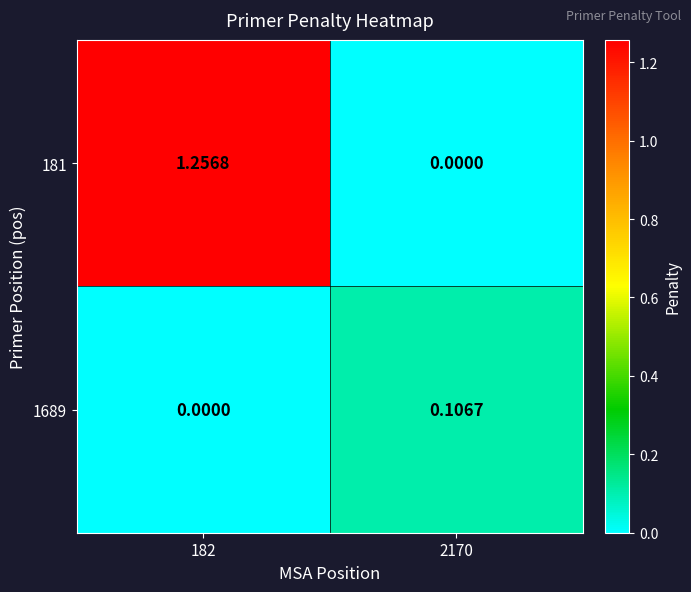

Is the value of 181 at 182 greater than the value of 1689 at 2170?

Yes